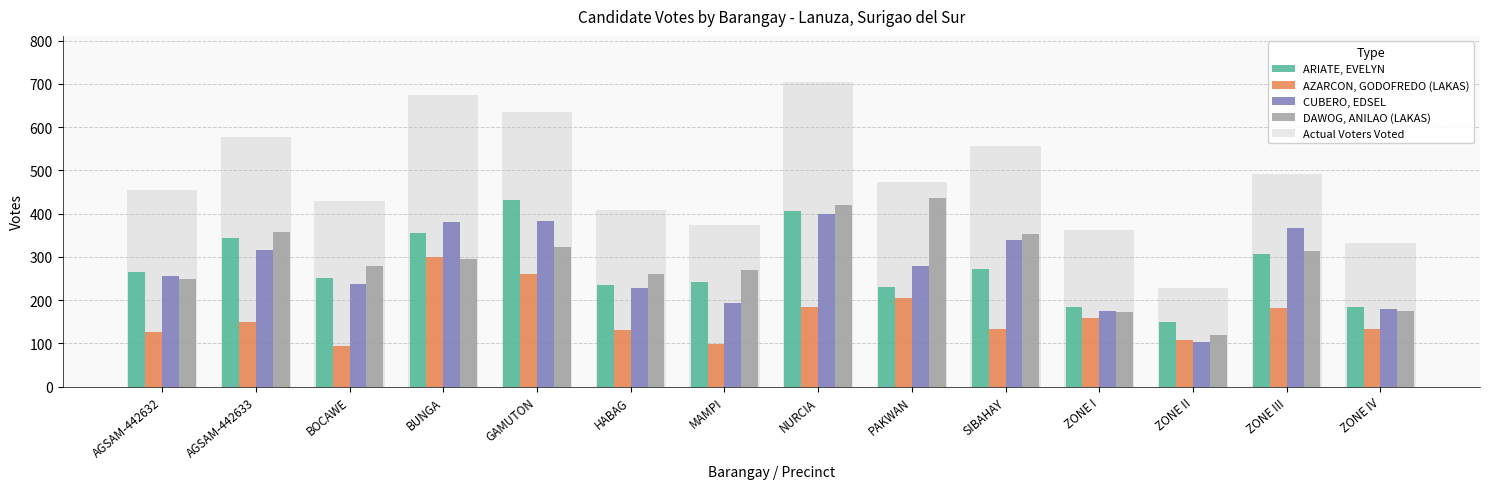

Where is CUBERO, EDSEL nearest to the value 251?

AGSAM-442632